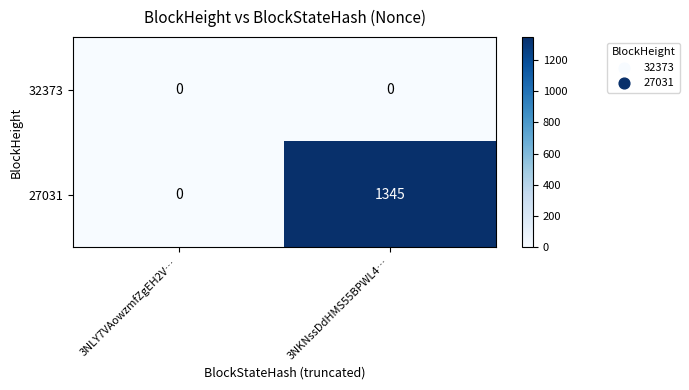

Rank the series at 3NKNssDdHMS55BPWL4… from highest to lowest value.

27031, 32373